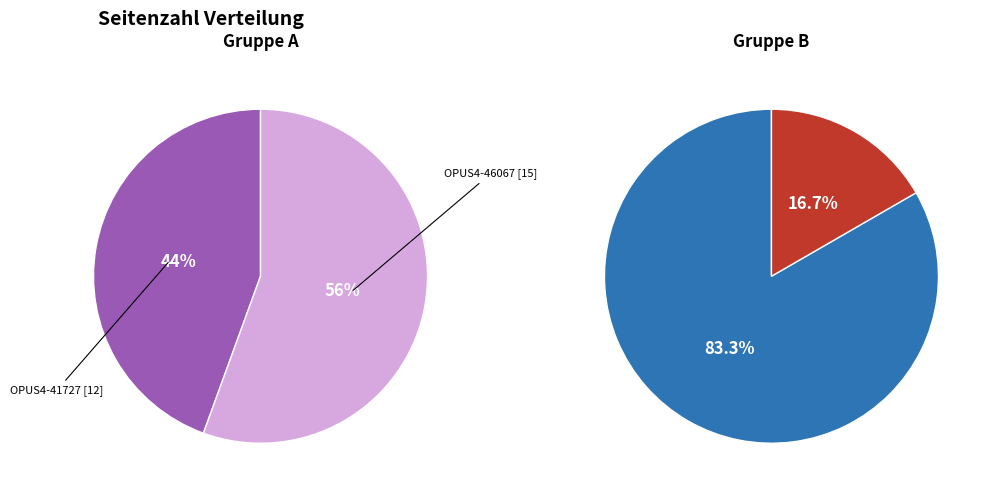

Which slice is the largest?

OPUS4-46067